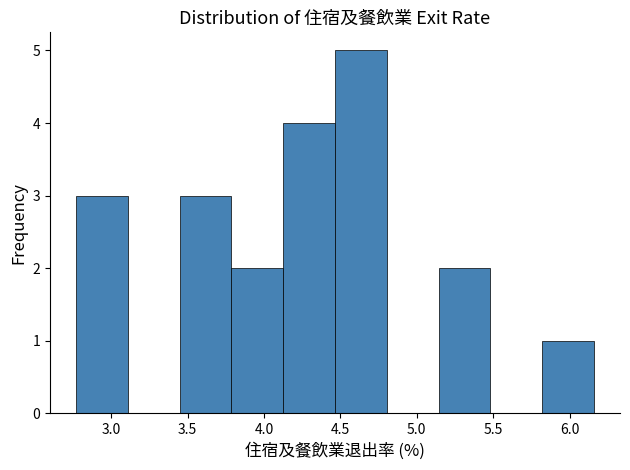

Reading left to right, list every bar in this chart as the range it spans on the x-axis followed by its height. Neither the bar edges nor the heights are printed on the chart, so give them approximately, as read against the axes.

2.75 to 3.10: 3
3.10 to 3.45: 0
3.45 to 3.80: 3
3.80 to 4.15: 2
4.15 to 4.45: 4
4.45 to 4.80: 5
4.80 to 5.15: 0
5.15 to 5.50: 2
5.50 to 5.80: 0
5.80 to 6.15: 1